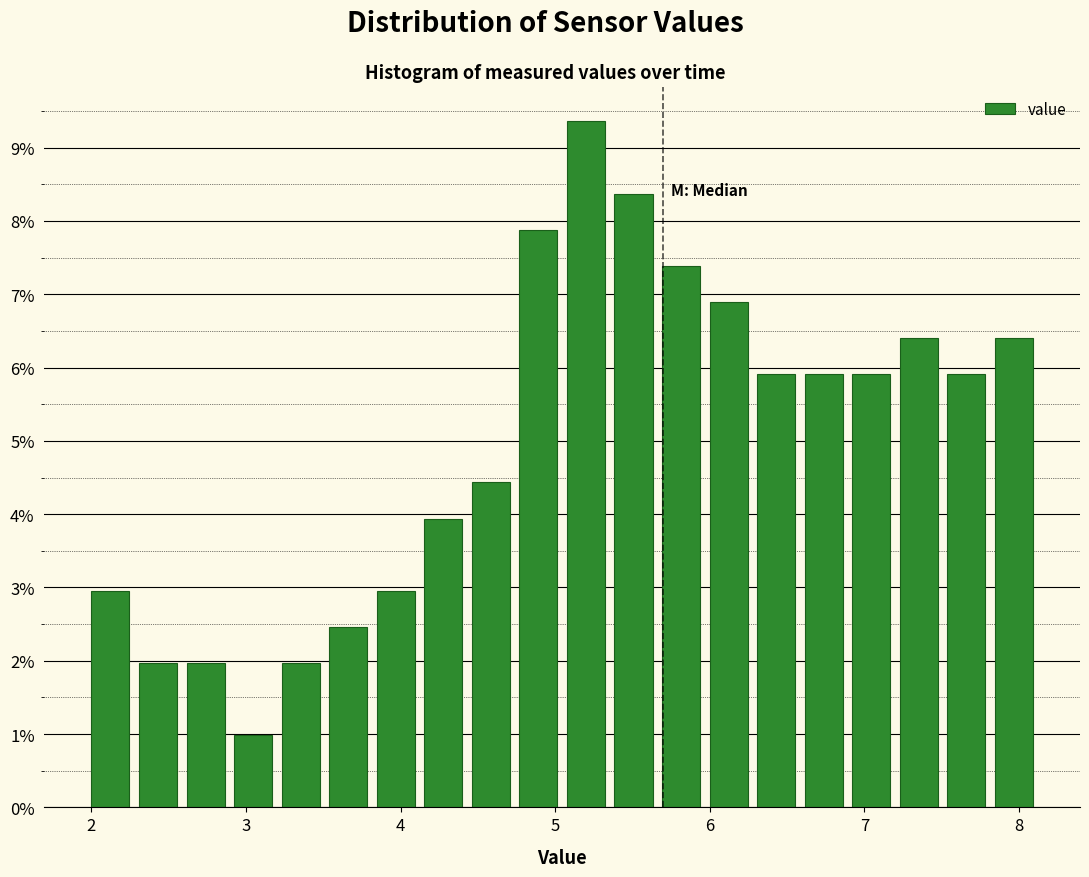

Read against the x-axis, roughly where is the centre of the tallest bar?

5.2